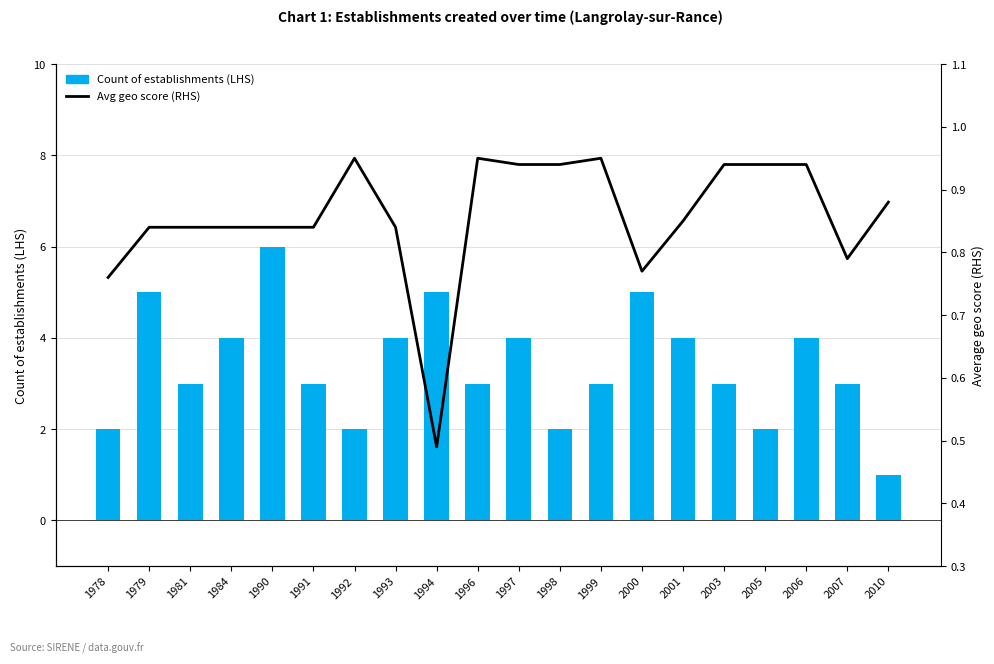

Reading right to left, what are all the values shown in this chart?

Count of establishments (LHS): 1.0	3.0	4.0	2.0	3.0	4.0	5.0	3.0	2.0	4.0	3.0	5.0	4.0	2.0	3.0	6.0	4.0	3.0	5.0	2.0
Avg geo score (RHS): 0.9	0.8	0.9	0.9	0.9	0.8	0.8	0.9	0.9	0.9	0.9	0.5	0.8	0.9	0.8	0.8	0.8	0.8	0.8	0.8